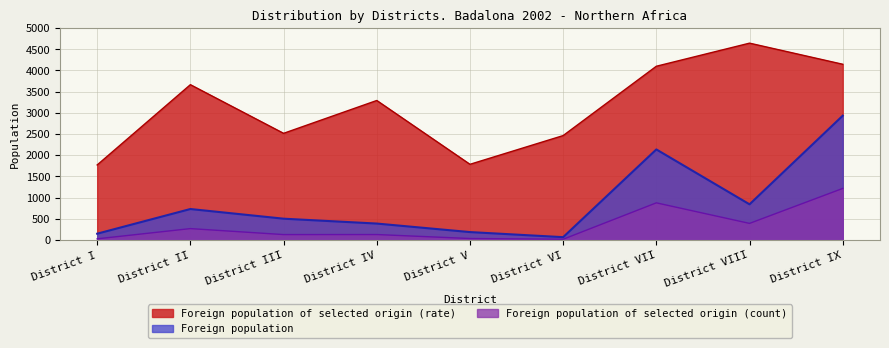

Where is Foreign population of selected origin (count) nearest to the value 615?

District VIII